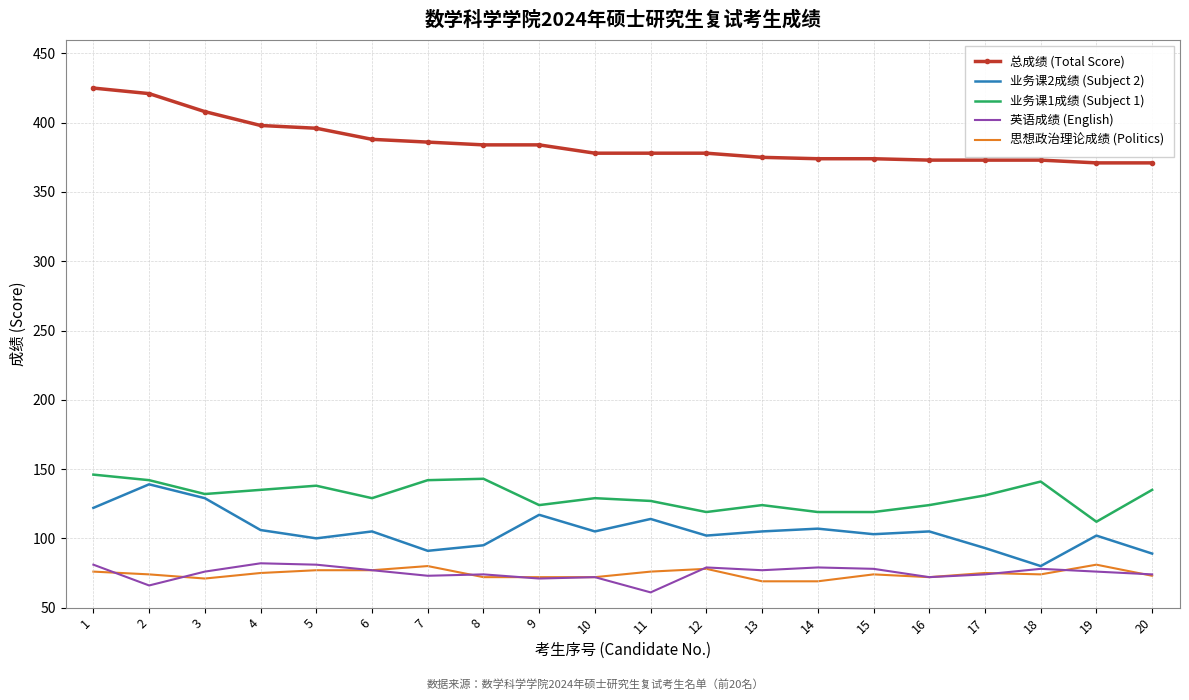

Where does the 英语成绩 (English) series first go above 76?

1